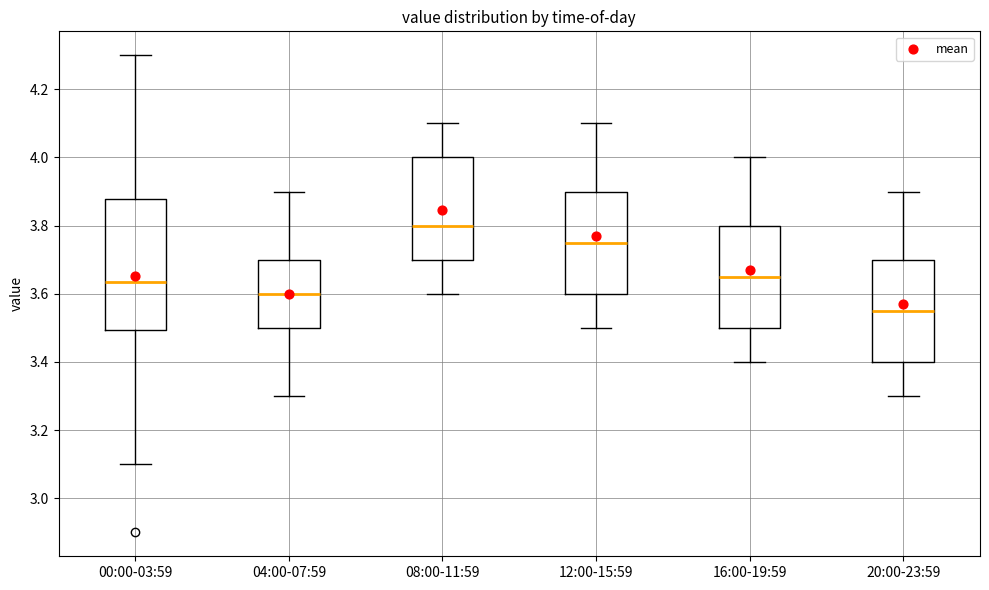

Reading left to right, transcribe this box plot: for each box, give where its median line is, the range the box spans, and where its two whiskers end, as read against the y-axis. The values are not printed on the chart, so give them approximately, as read against the axis.

00:00-03:59: median 3.64, box 3.50 to 3.88, whiskers 3.10 to 4.30
04:00-07:59: median 3.60, box 3.50 to 3.70, whiskers 3.30 to 3.90
08:00-11:59: median 3.80, box 3.70 to 4.00, whiskers 3.60 to 4.10
12:00-15:59: median 3.76, box 3.60 to 3.90, whiskers 3.50 to 4.10
16:00-19:59: median 3.66, box 3.50 to 3.80, whiskers 3.40 to 4.00
20:00-23:59: median 3.56, box 3.40 to 3.70, whiskers 3.30 to 3.90